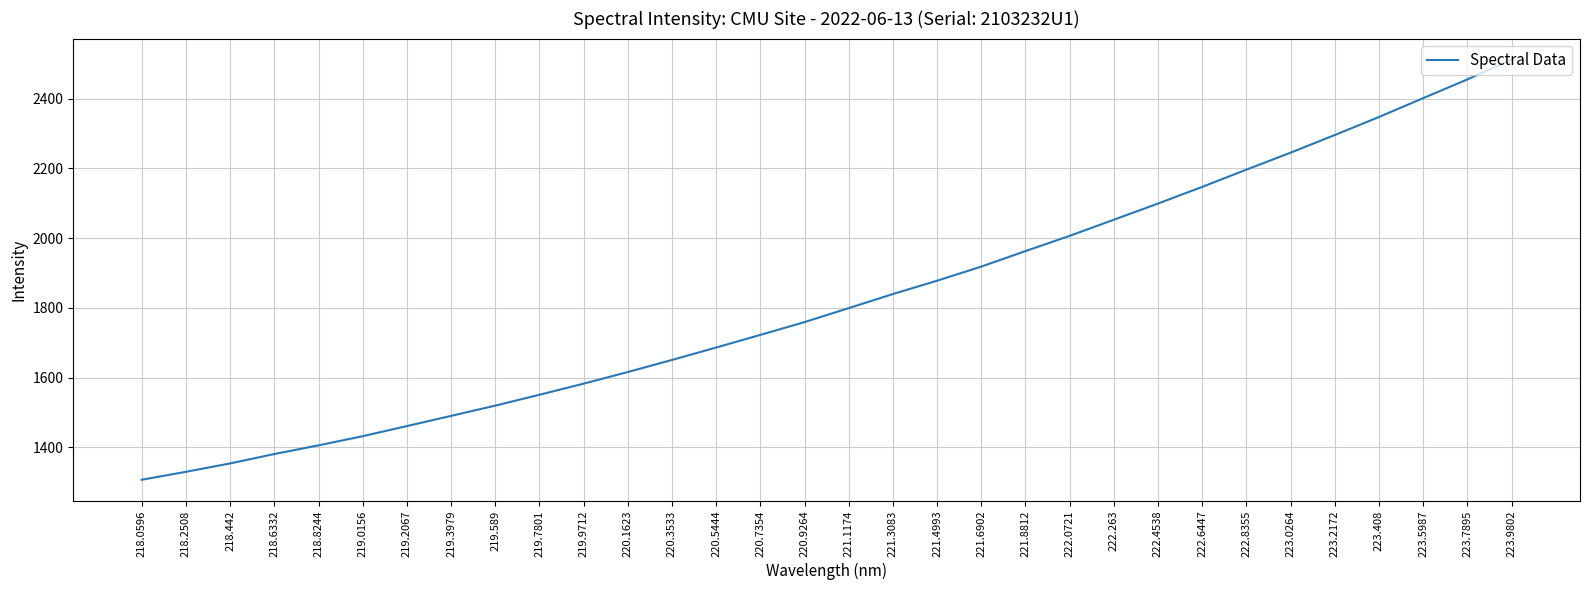

Is it true that the value at 223.2172 is 4042.9?

False